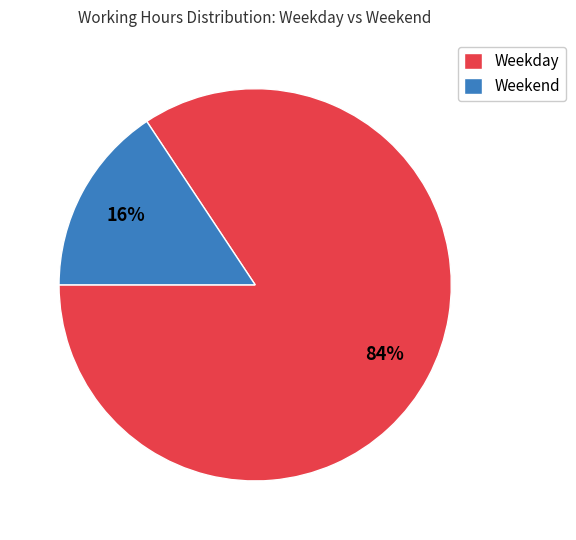

How many segments does this pie chart have?

2